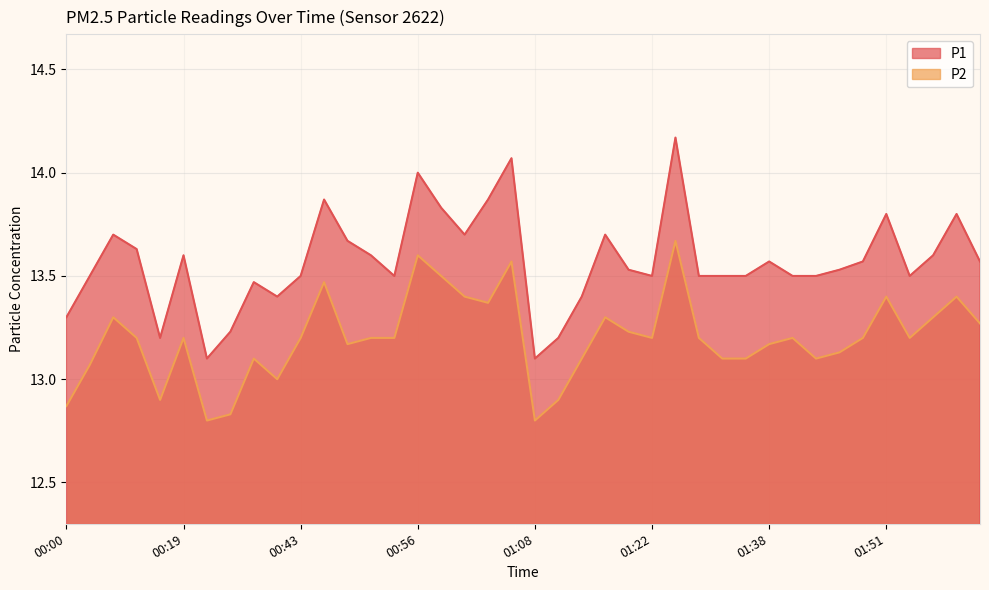

At how many categories does at least one series exceed 13?

40